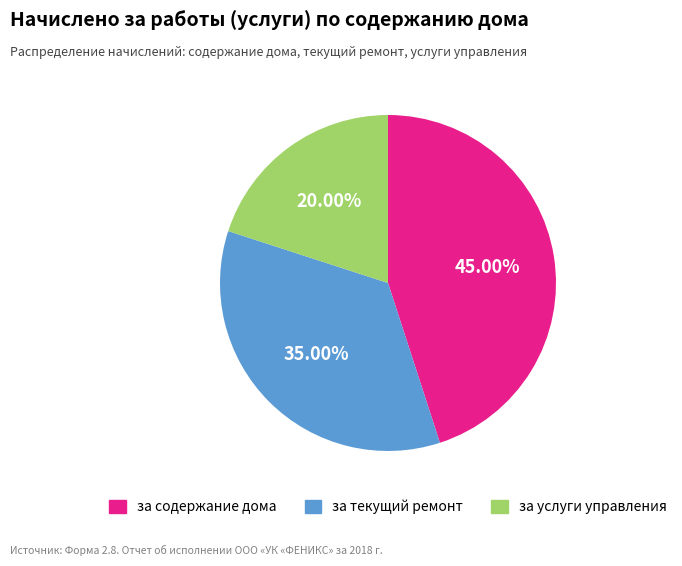

Does за текущий ремонт represent more than half of the total?

No